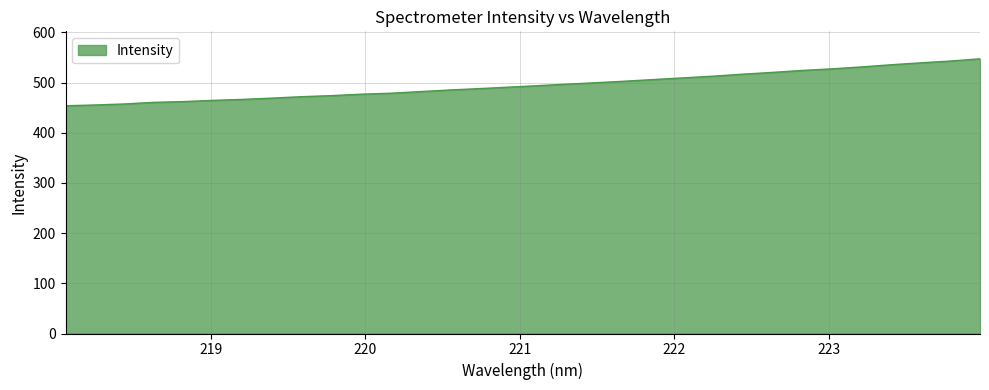

What is the maximum value shown in the chart?

547.3